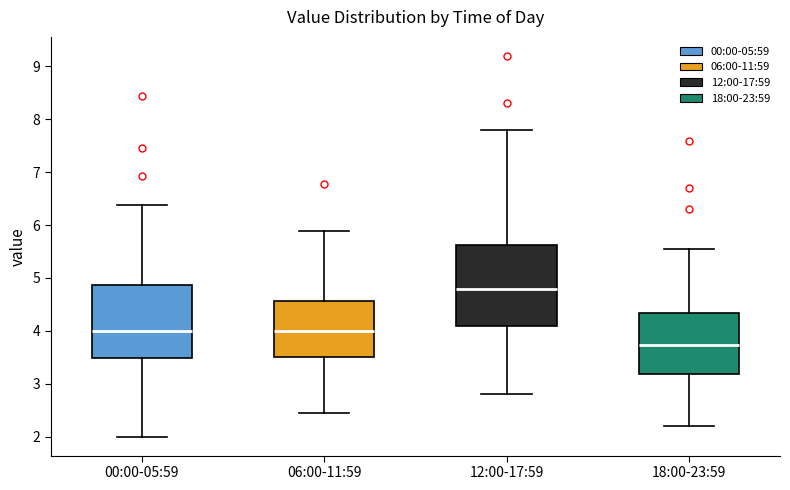

Which box has the highest median line?

12:00-17:59